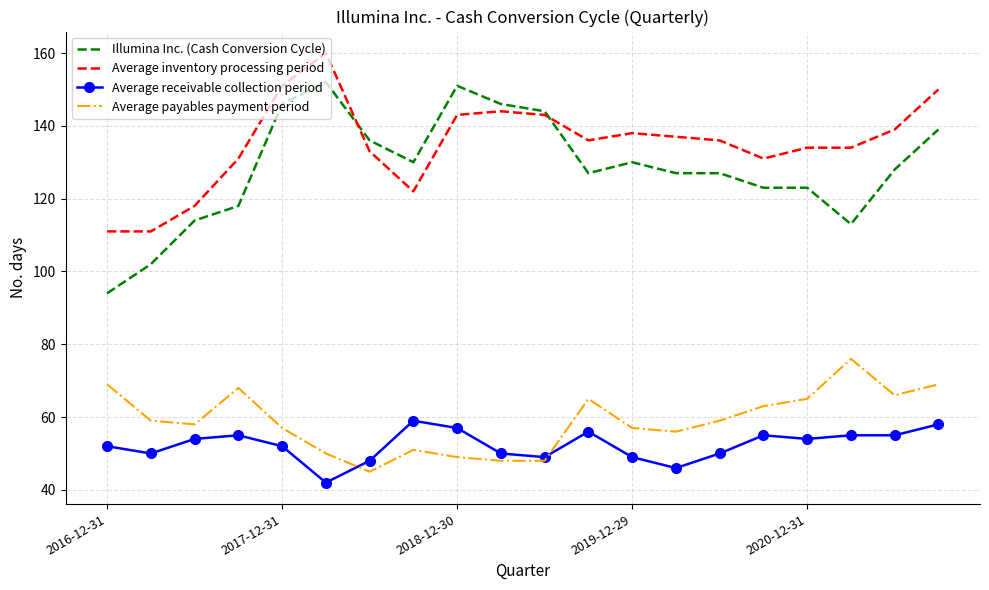

Which series has the largest range (max minus min)?

Illumina Inc. (Cash Conversion Cycle)